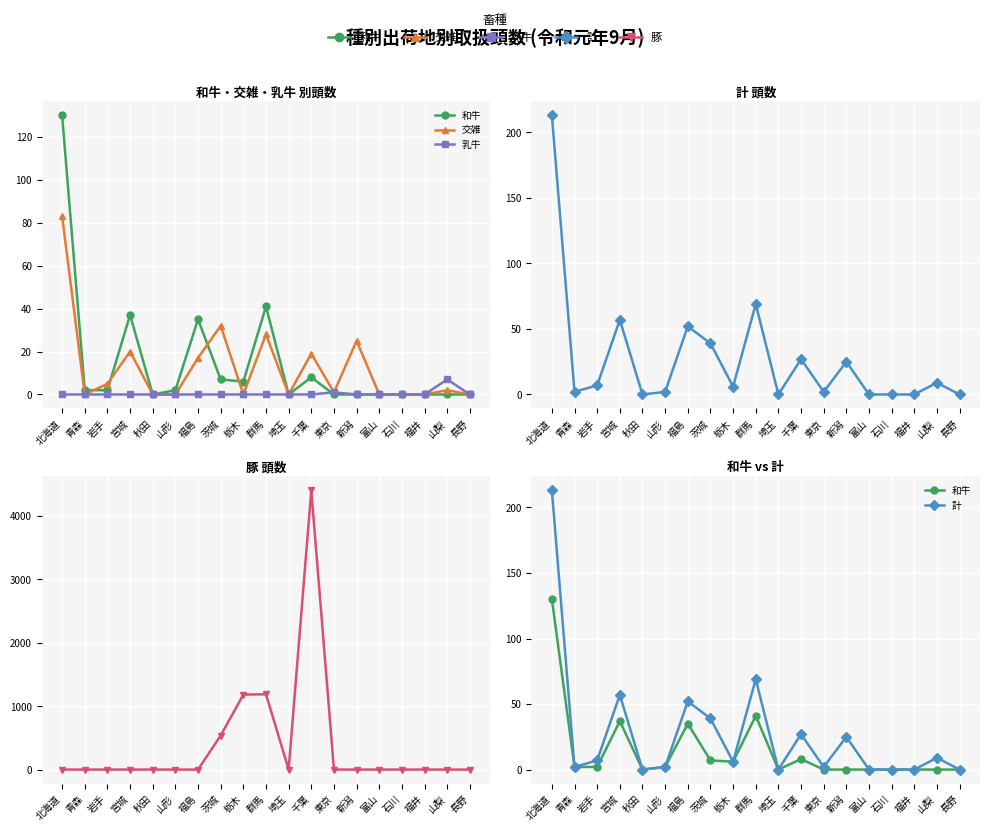

True or false: 交雑 has more than 2 points higher than both neighbors.

True